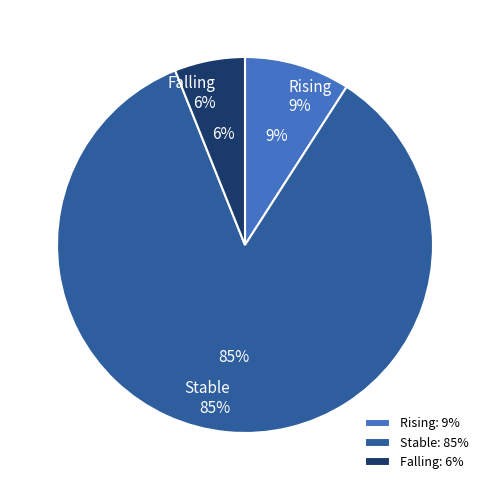

What is the largest slice in the pie chart?

stable